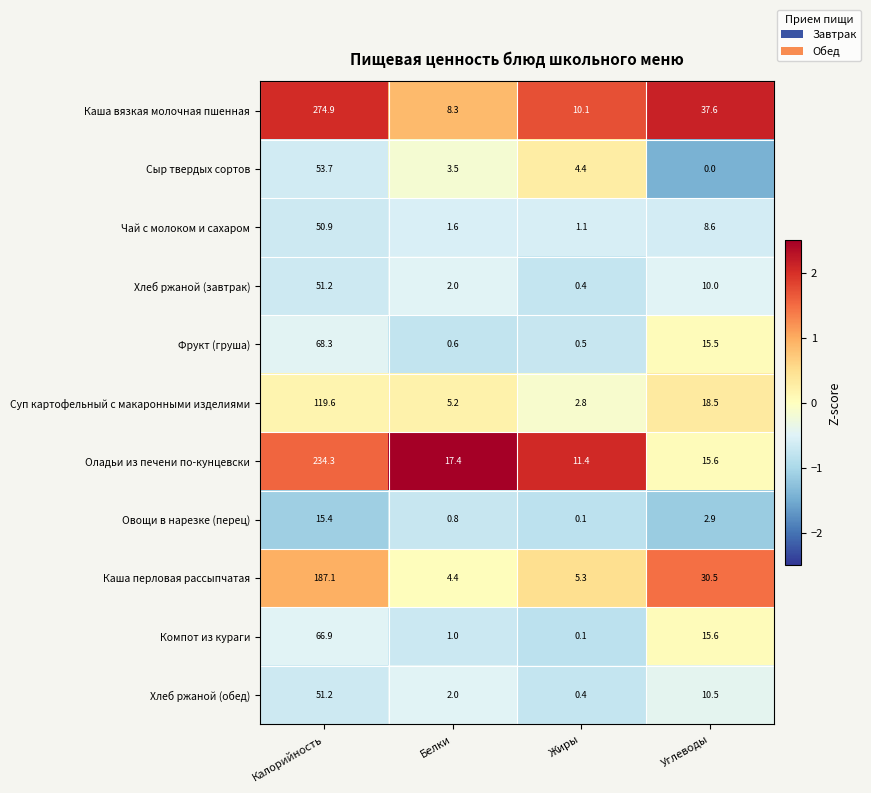

The Оладьи из печени по-кунцевски series shows 11.4 at Жиры. True or false?

True